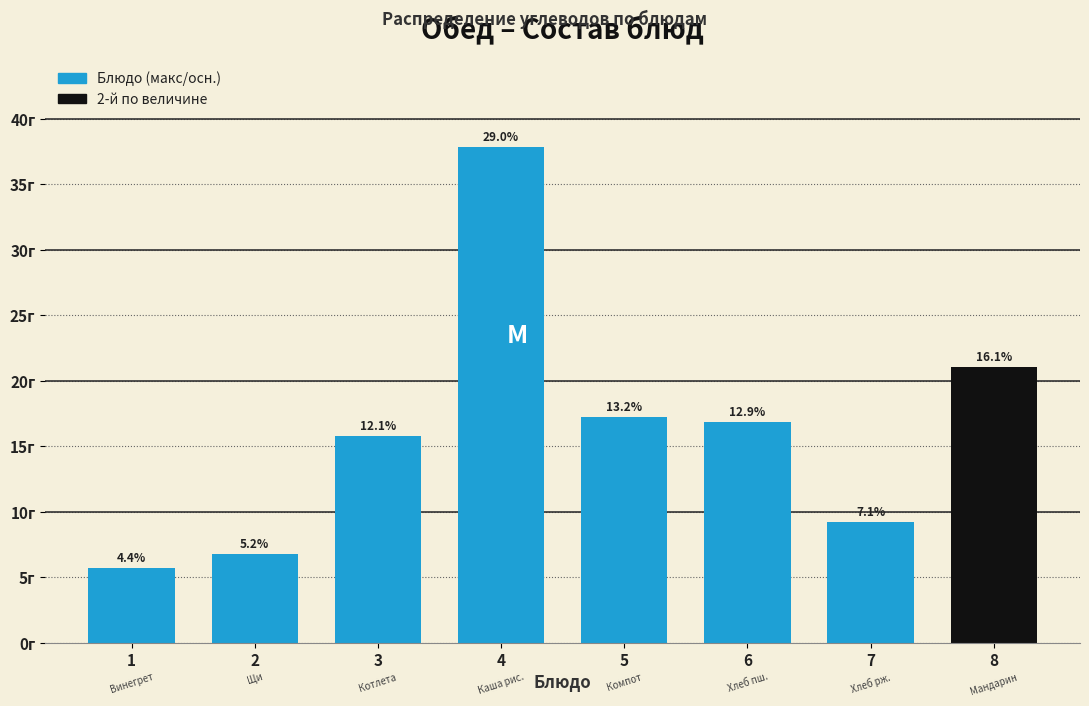

Does the chart contain any negative values?

No